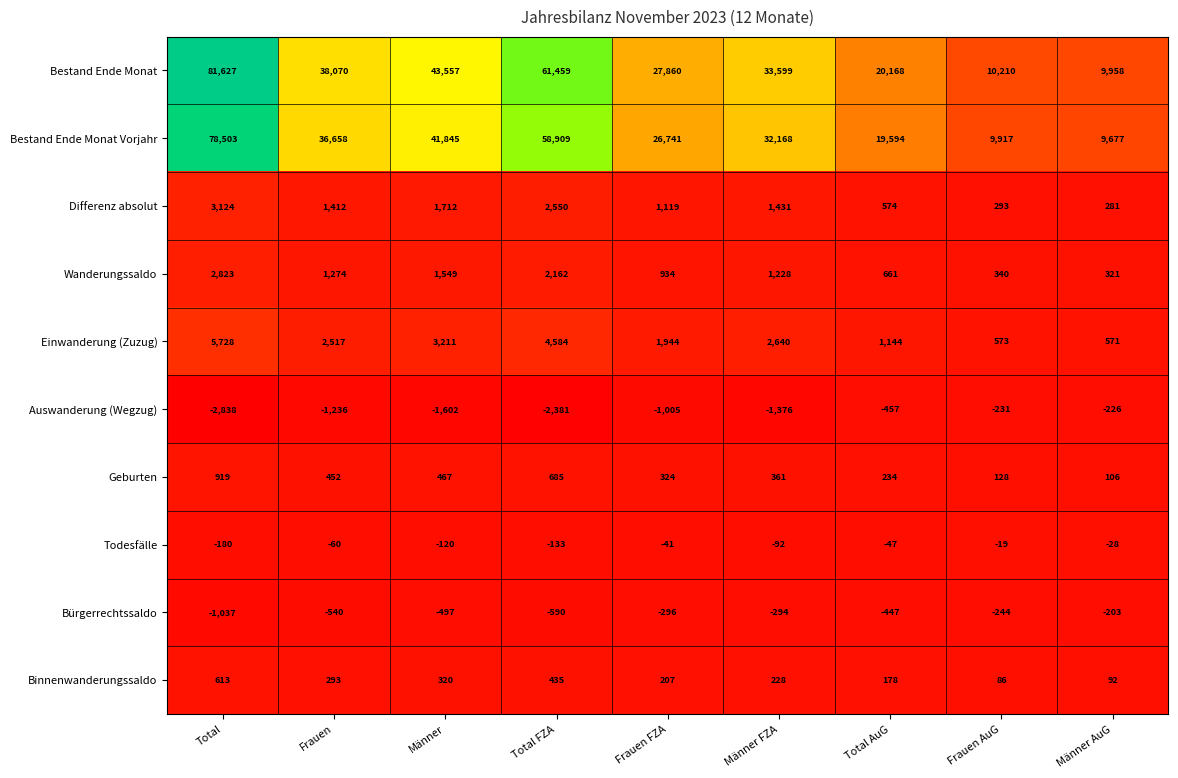

Which series has the largest range (max minus min)?

Bestand Ende Monat